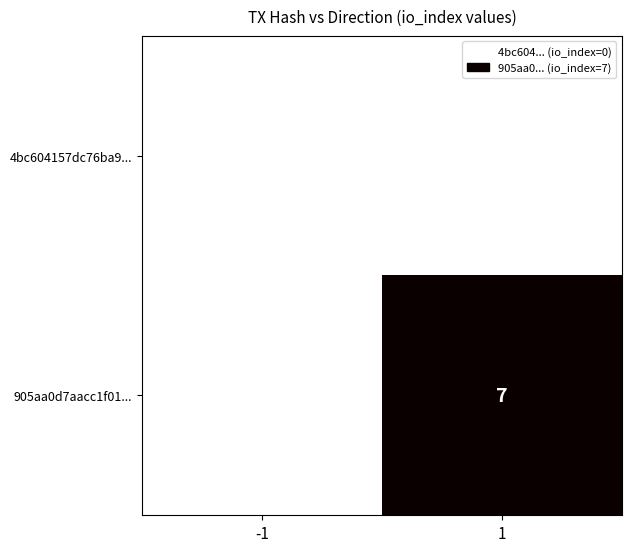

Which series has the largest total across all categories?

905aa0d7aacc1f01...